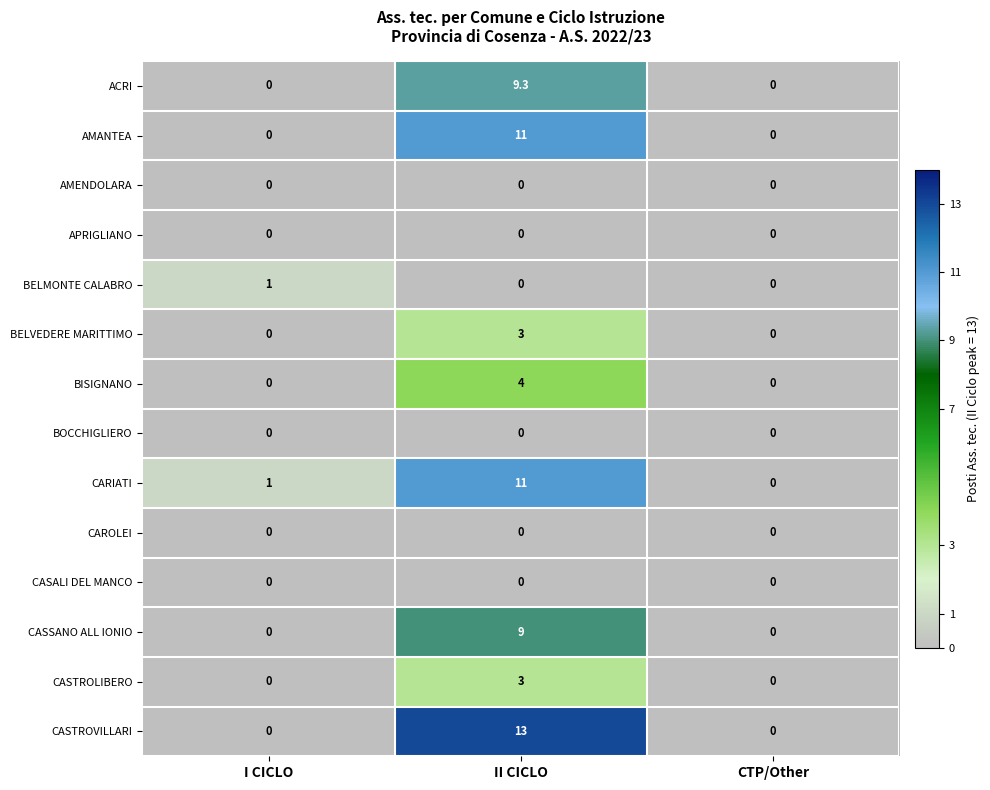

What is the spread (max minus min) of values at I CICLO?

1.0